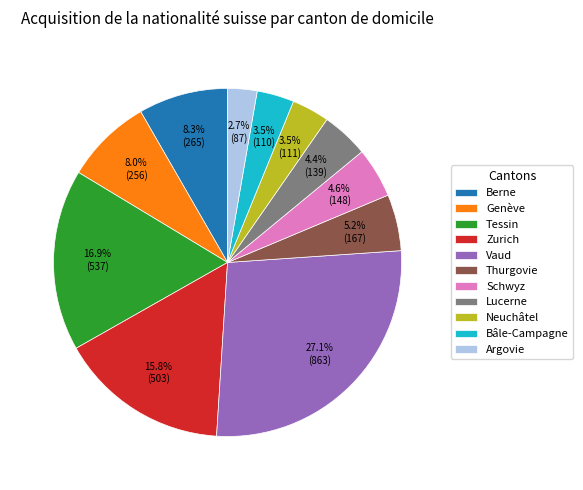

Which slice is the largest?

Vaud